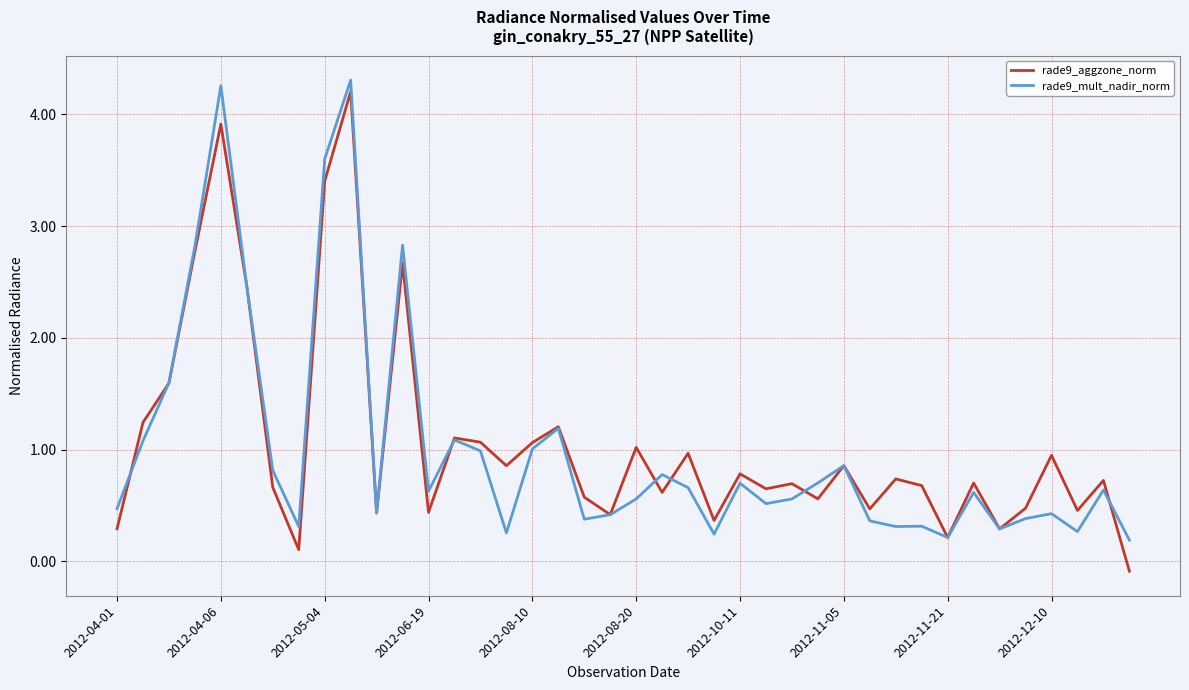

Count the number of categories in the chart.

40